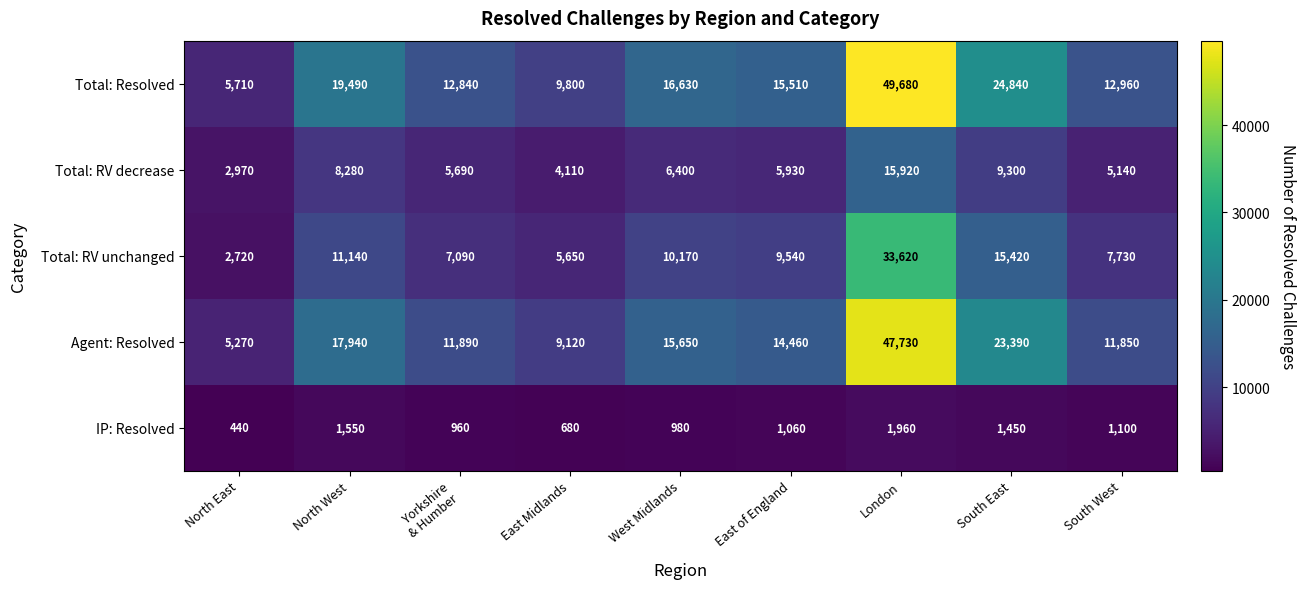

True or false: Total: RV decrease has a value of 3992 at South East.

False